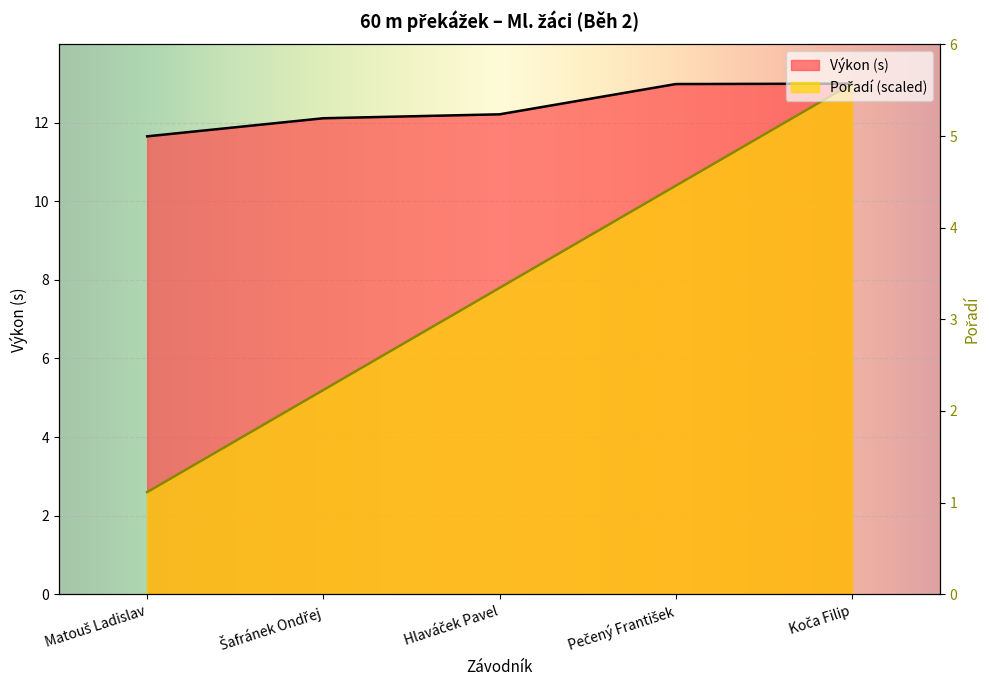

The value of Pořadí at Matouš Ladislav is 4.0. True or false?

False